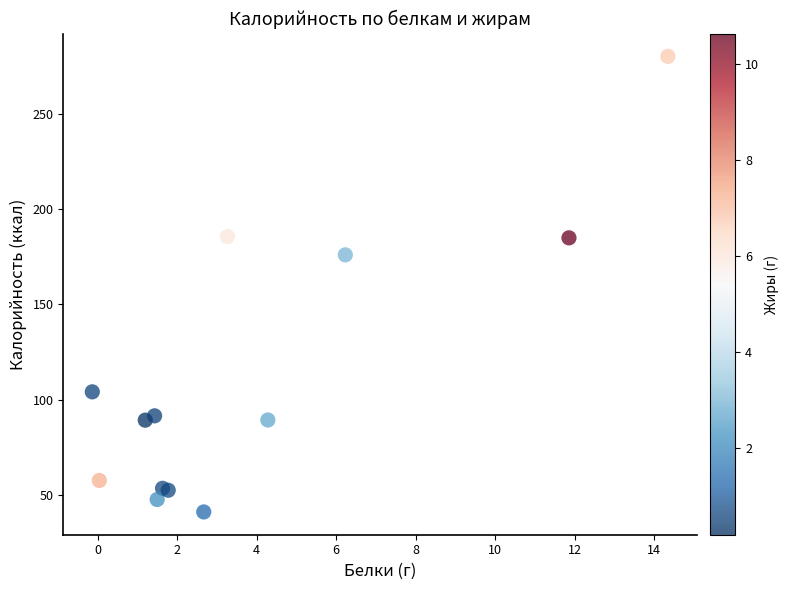

What Y value in the scatter plot is closest to 160?

176.1